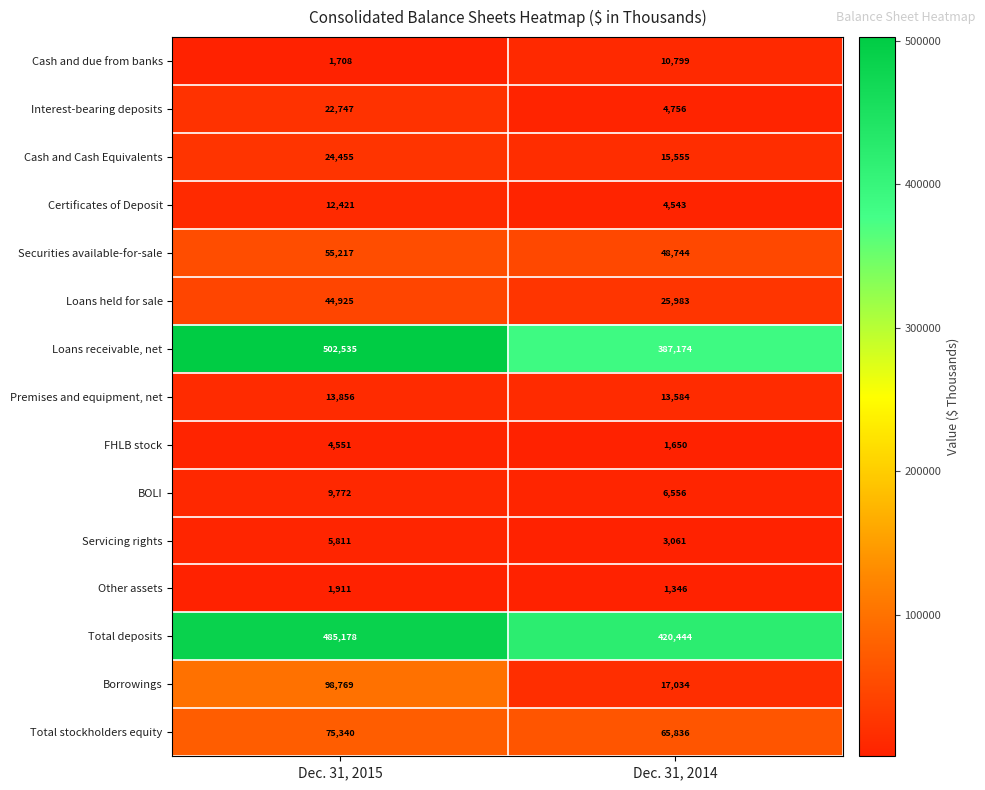

Rank the series by their maximum value, from highest to lowest.

Loans receivable, net, Total deposits, Borrowings, Total stockholders equity, Securities available-for-sale, Loans held for sale, Cash and Cash Equivalents, Interest-bearing deposits, Premises and equipment, net, Certificates of Deposit, Cash and due from banks, BOLI, Servicing rights, FHLB stock, Other assets